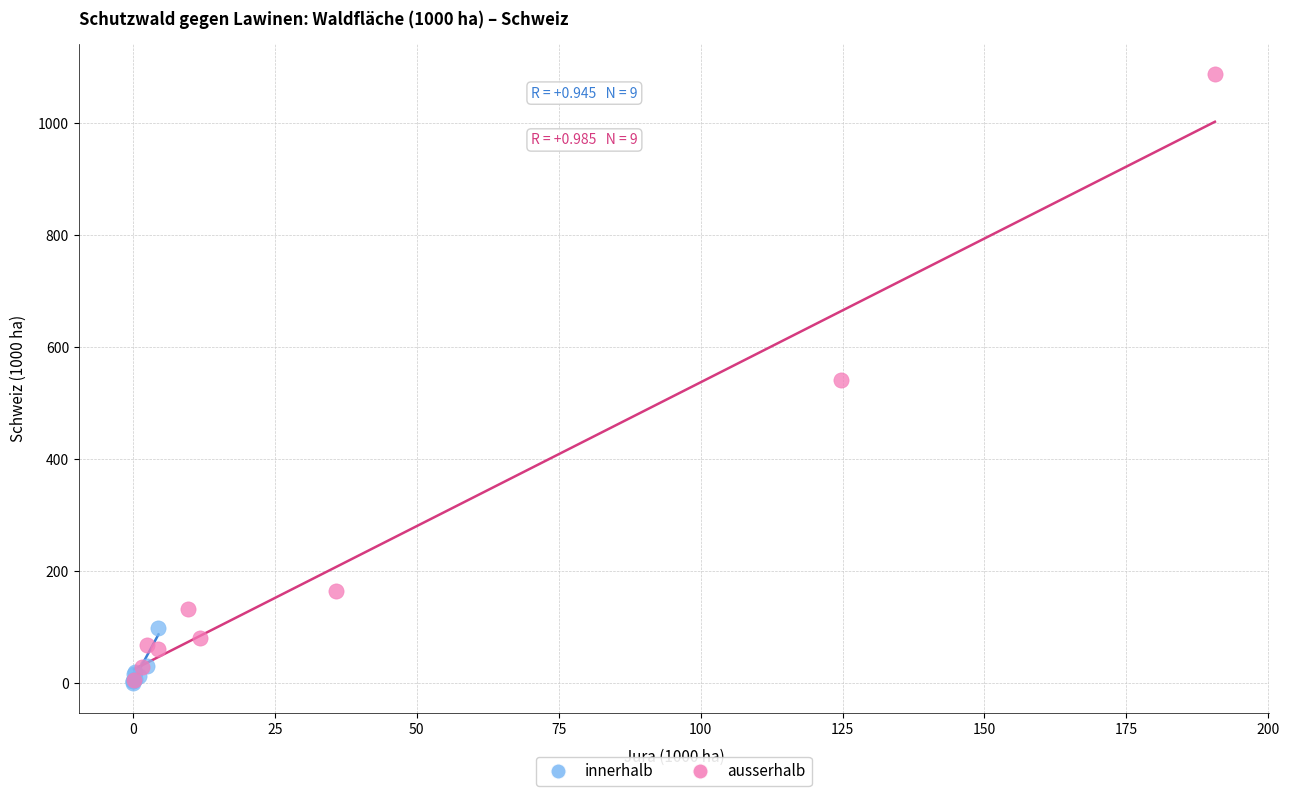

Which series reaches the maximum Y coordinate?

ausserhalb